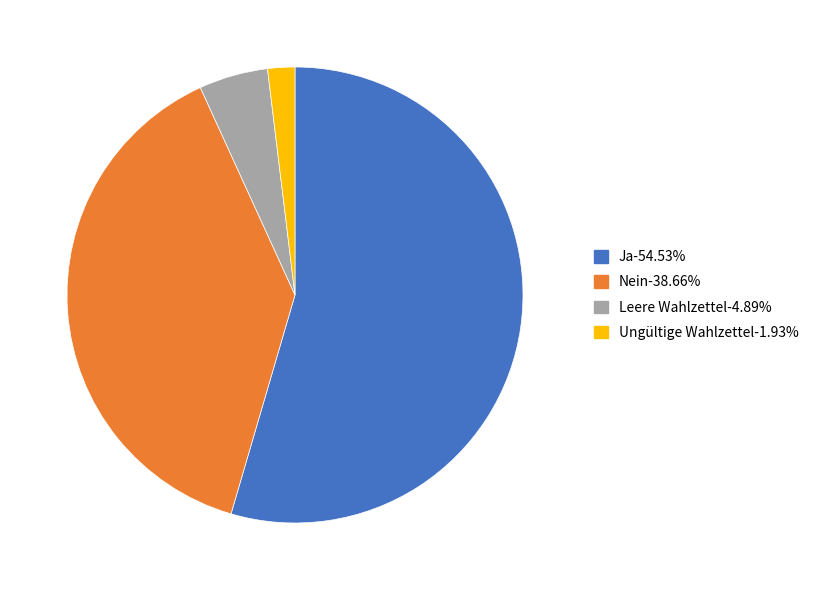

The Ungültige Wahlzettel slice represents 9% of the pie. True or false?

False